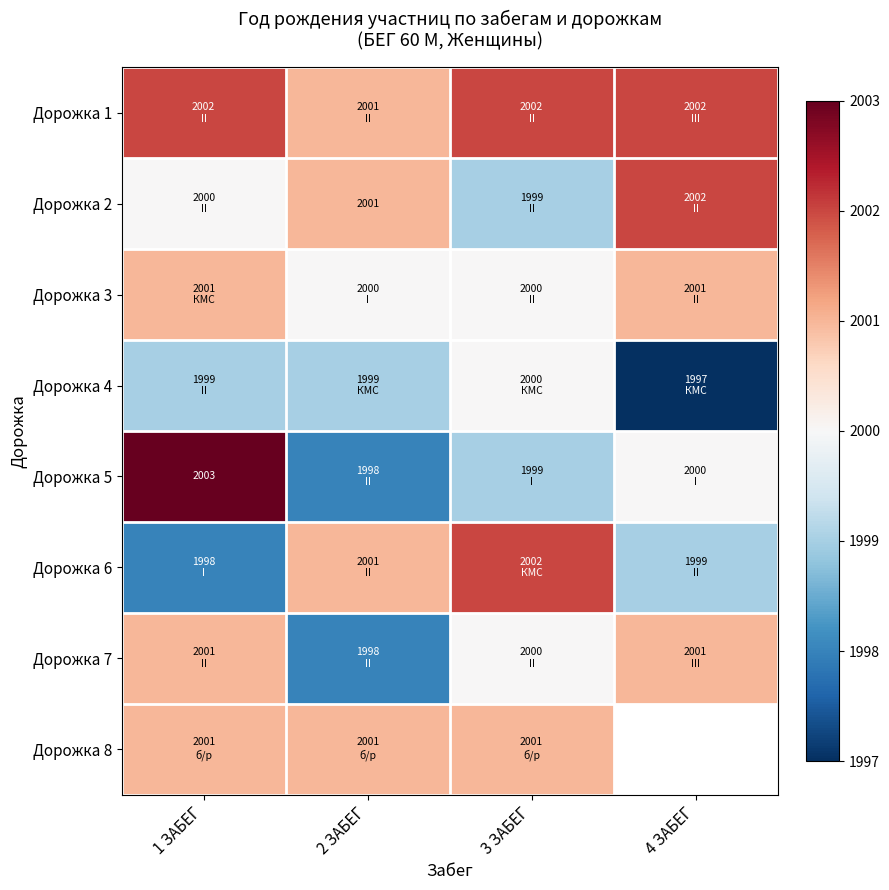

Is it true that Дорожка 2 equals 1222 at 2 ЗАБЕГ?

False